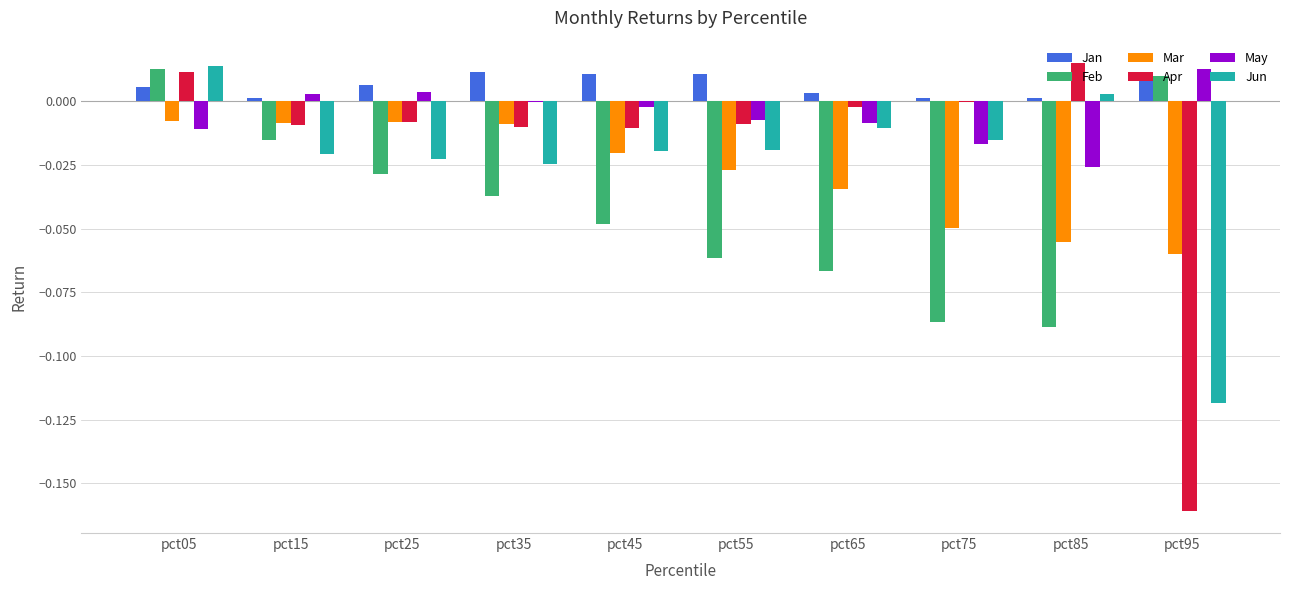

Which series has the widest spread of values?

Apr